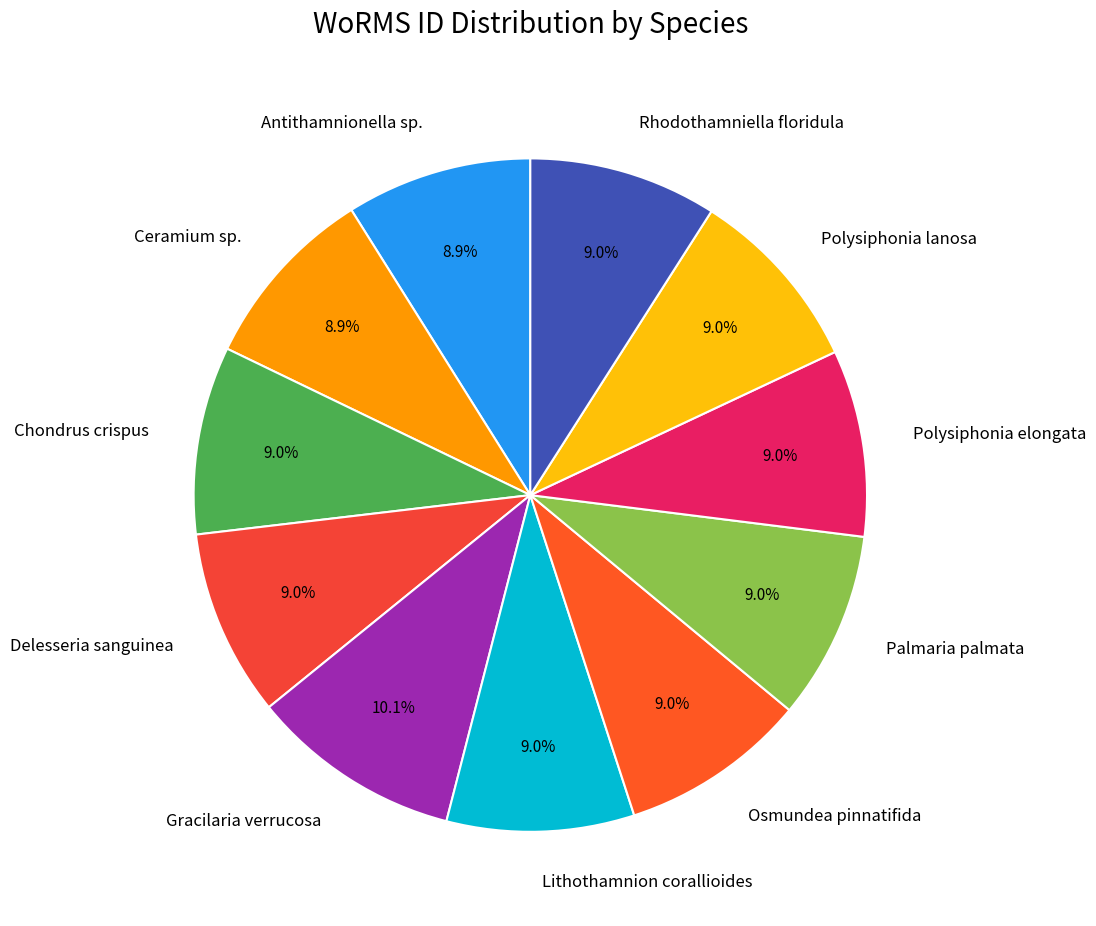

What is the ratio of the value at Osmundea pinnatifida to the value at Palmaria palmata?

1.0